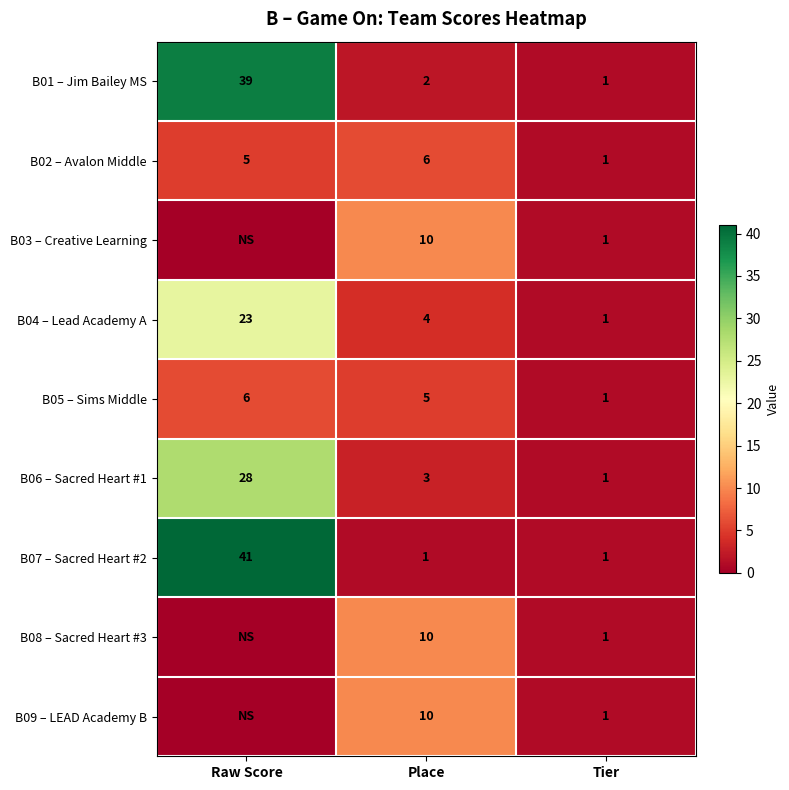

Is it true that B07 – Sacred Heart #2 equals 0 at Tier?

False